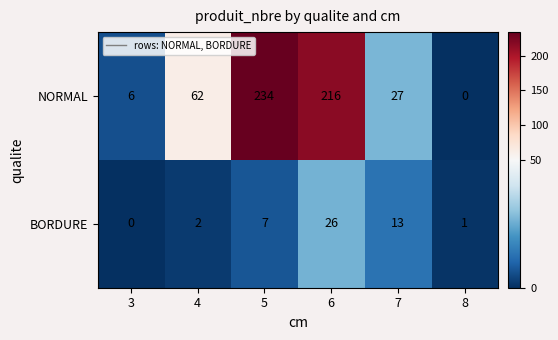

What is the maximum value shown in the chart?

234